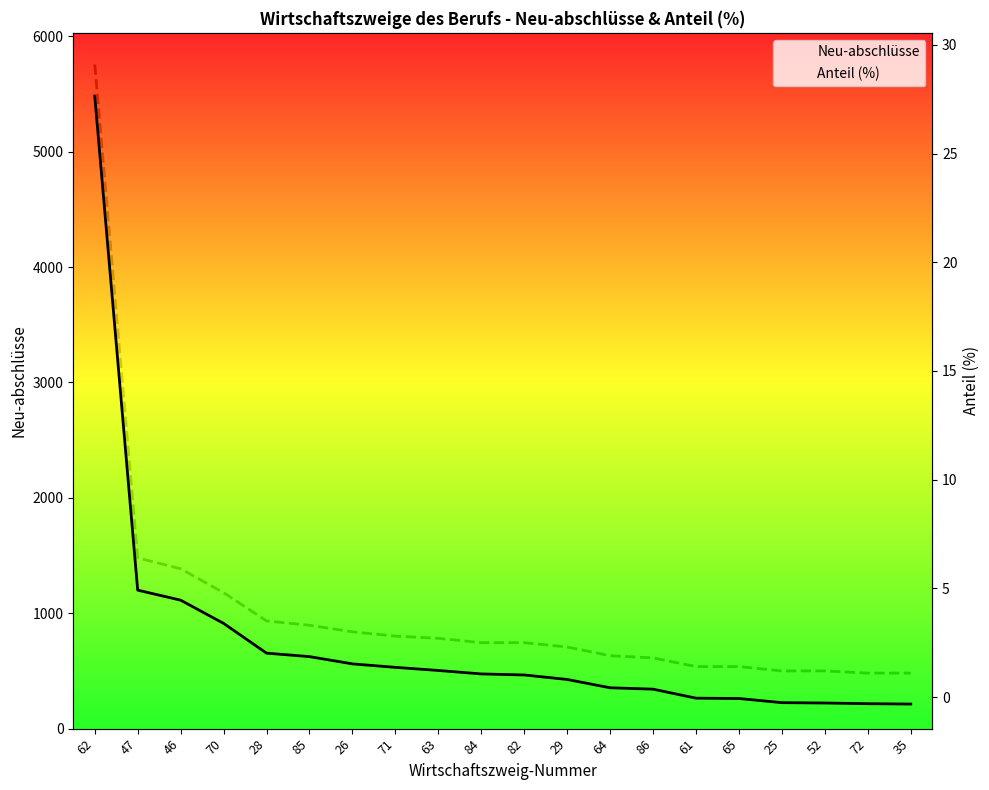

Reading right to left, list all the values displayed in this chart.

Neu-abschlüsse: 213.0	216.0	222.0	225.0	261.0	264.0	342.0	354.0	426.0	465.0	474.0	504.0	531.0	561.0	624.0	654.0	912.0	1113.0	1200.0	5481.0
Anteil (%): 1.1	1.1	1.2	1.2	1.4	1.4	1.8	1.9	2.3	2.5	2.5	2.7	2.8	3.0	3.3	3.5	4.8	5.9	6.4	29.1